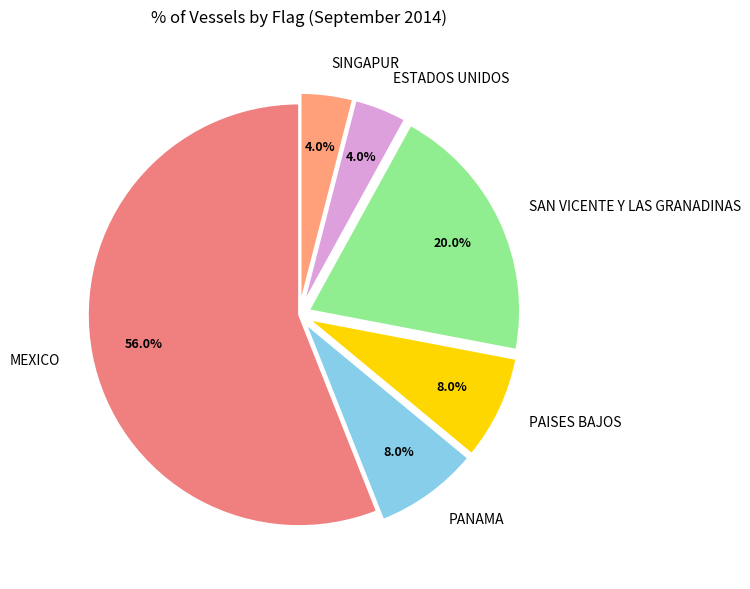

Is it true that SINGAPUR is 15% of the pie?

False